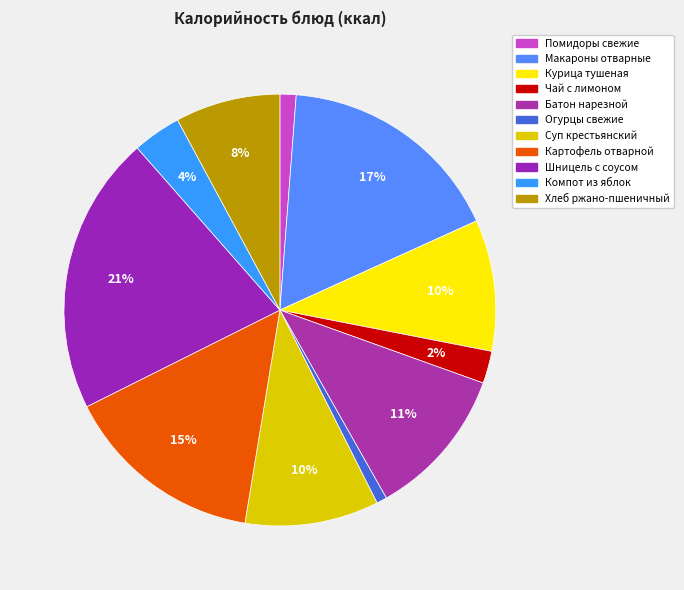

To the nearest percent, what portion does Чай с лимоном represent?

2%